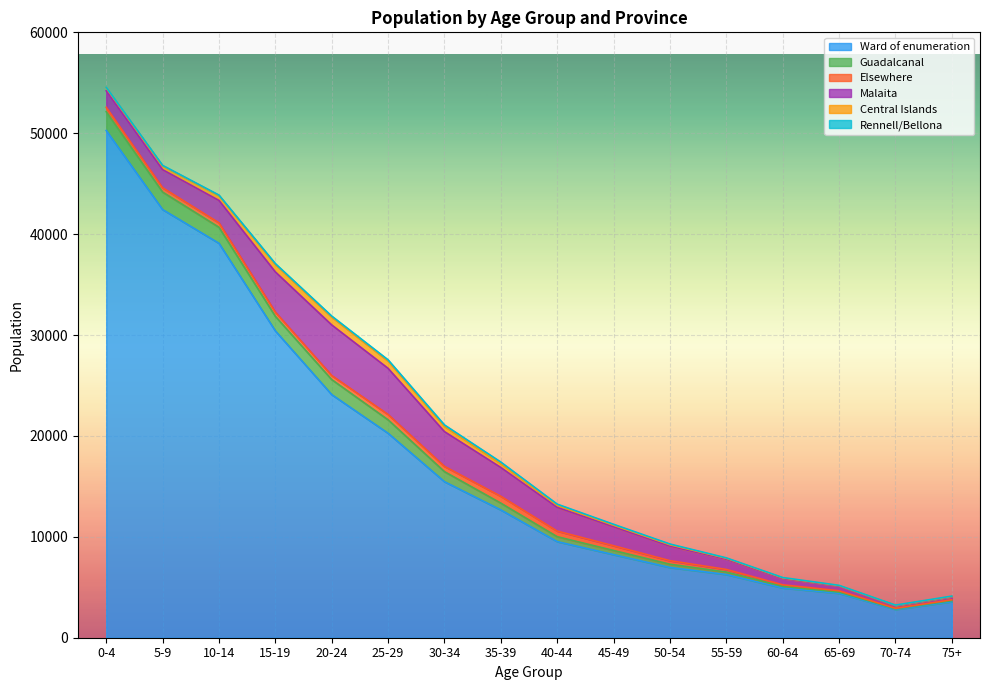

How many values in the Ward of enumeration series are below 12666?

8